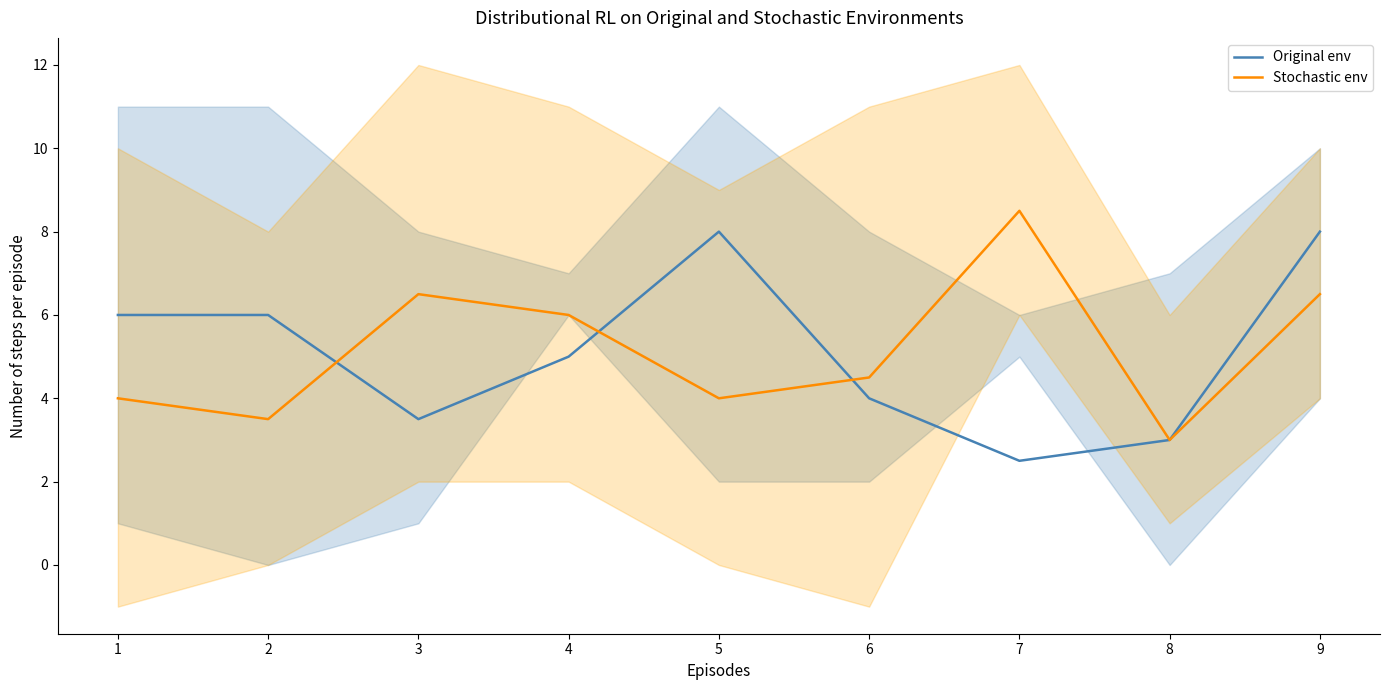

Is the value of Stochastic env at 8 greater than the value of Original env at 6?

No